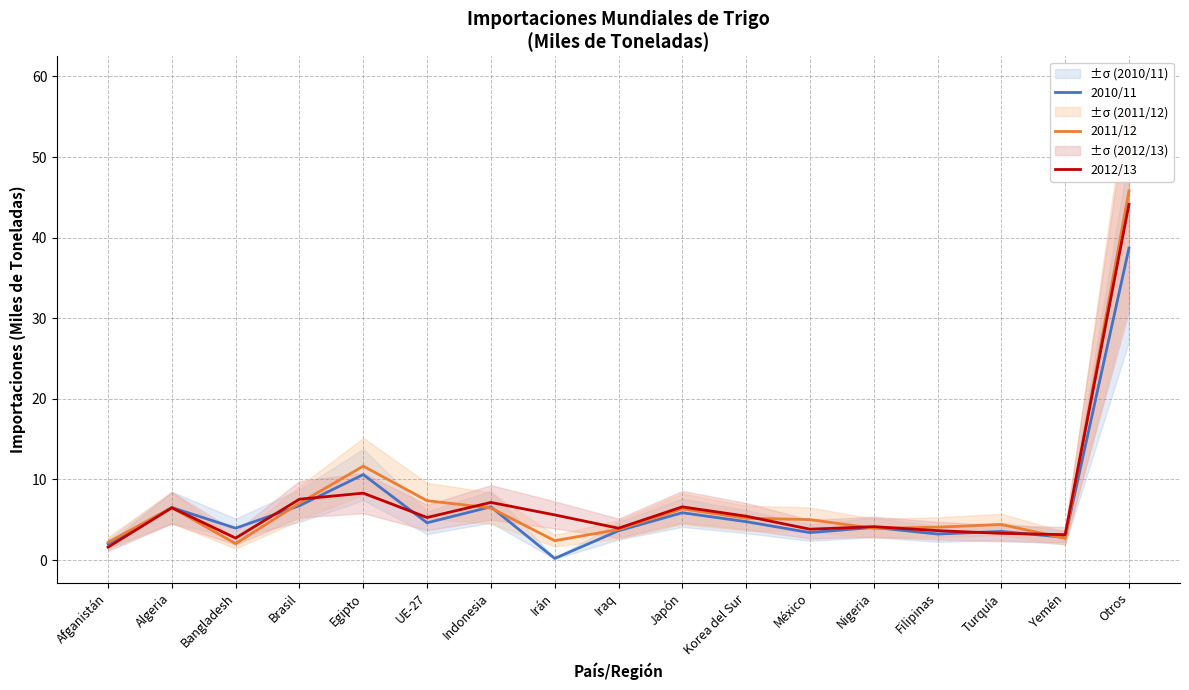

What are all the series names shown in the legend?

2010/11, 2011/12, 2012/13